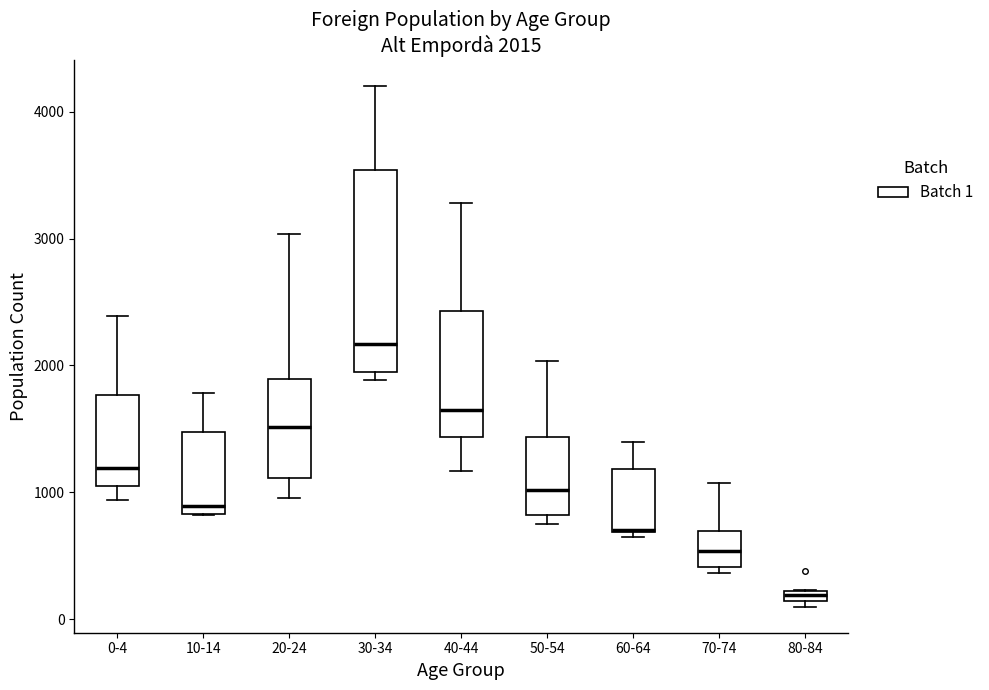

Comparing the boxes themselves (not the whiskers), which one is the tallest?

30-34